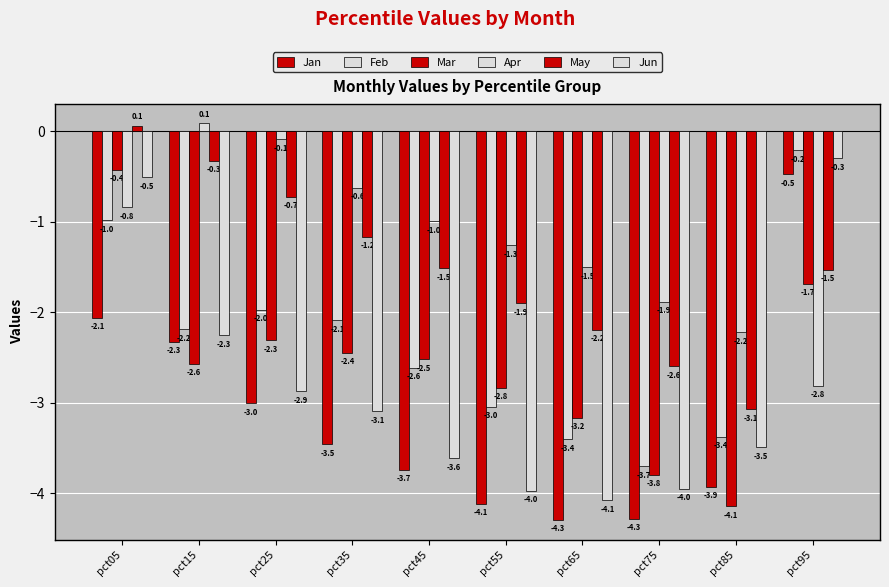

True or false: Feb has a value of -3.4 at pct65.

True